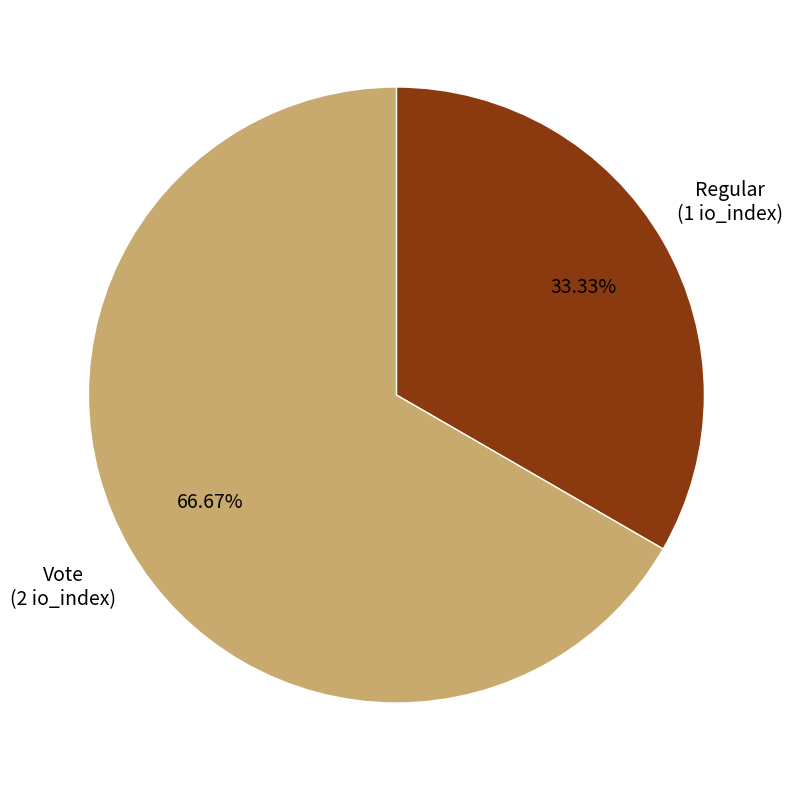

To the nearest percent, what percentage of the pie is Regular?

33%